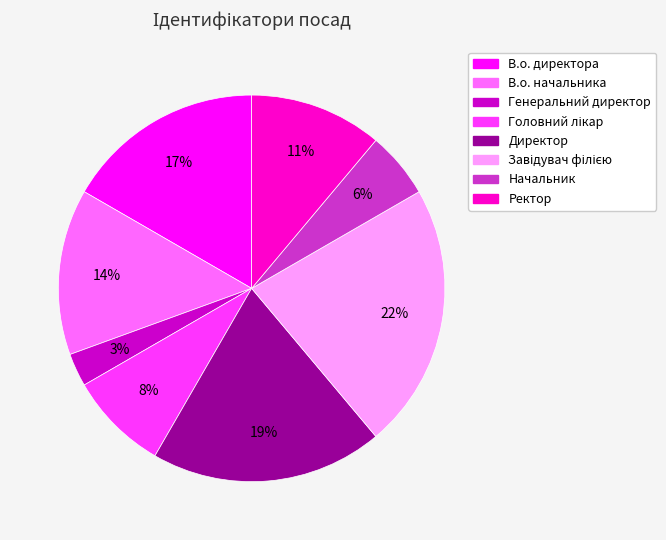

Which category has the smallest portion of the pie?

Генеральний директор